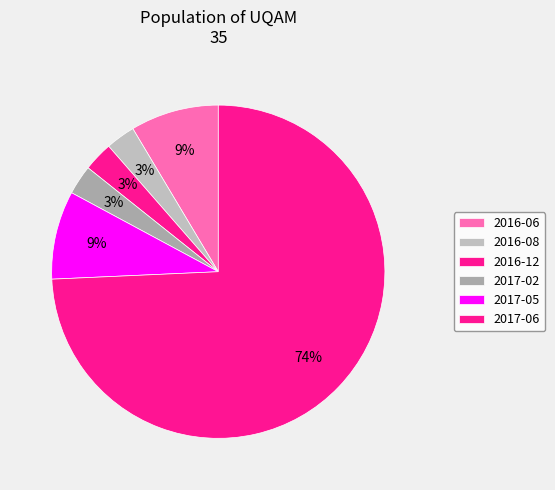

To the nearest percent, what is the difference between the largest and smallest slice percentages?

71%